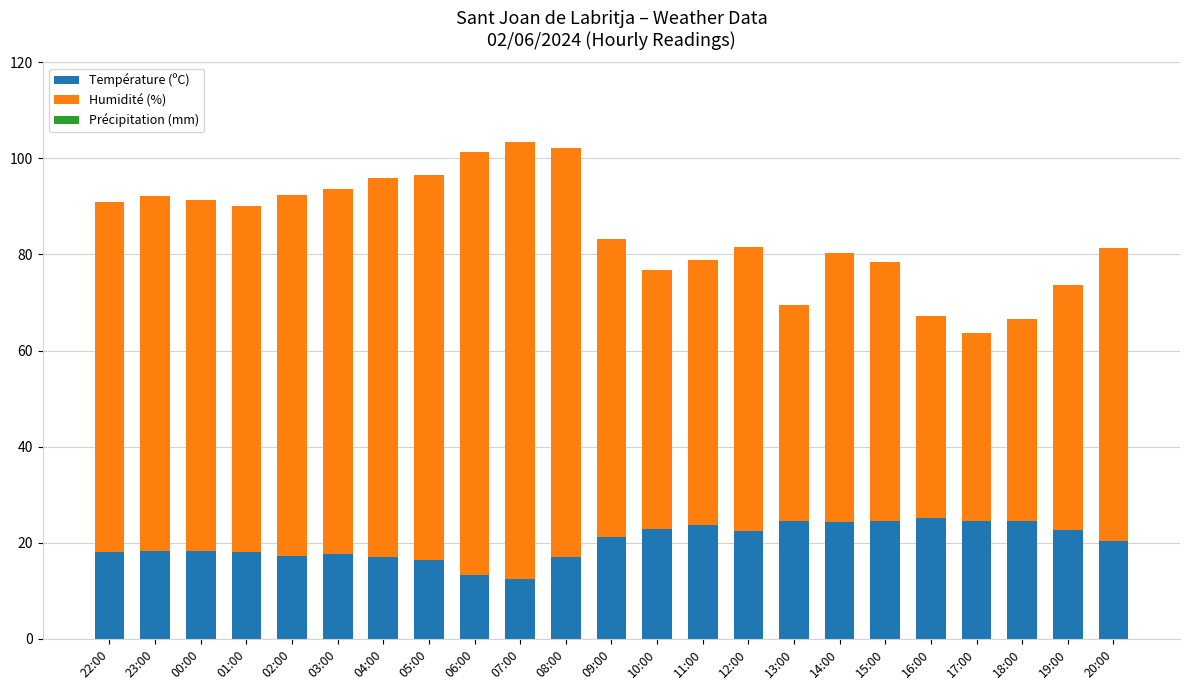

True or false: Température (ºC) has a value of 16.9 at 15:00.

False